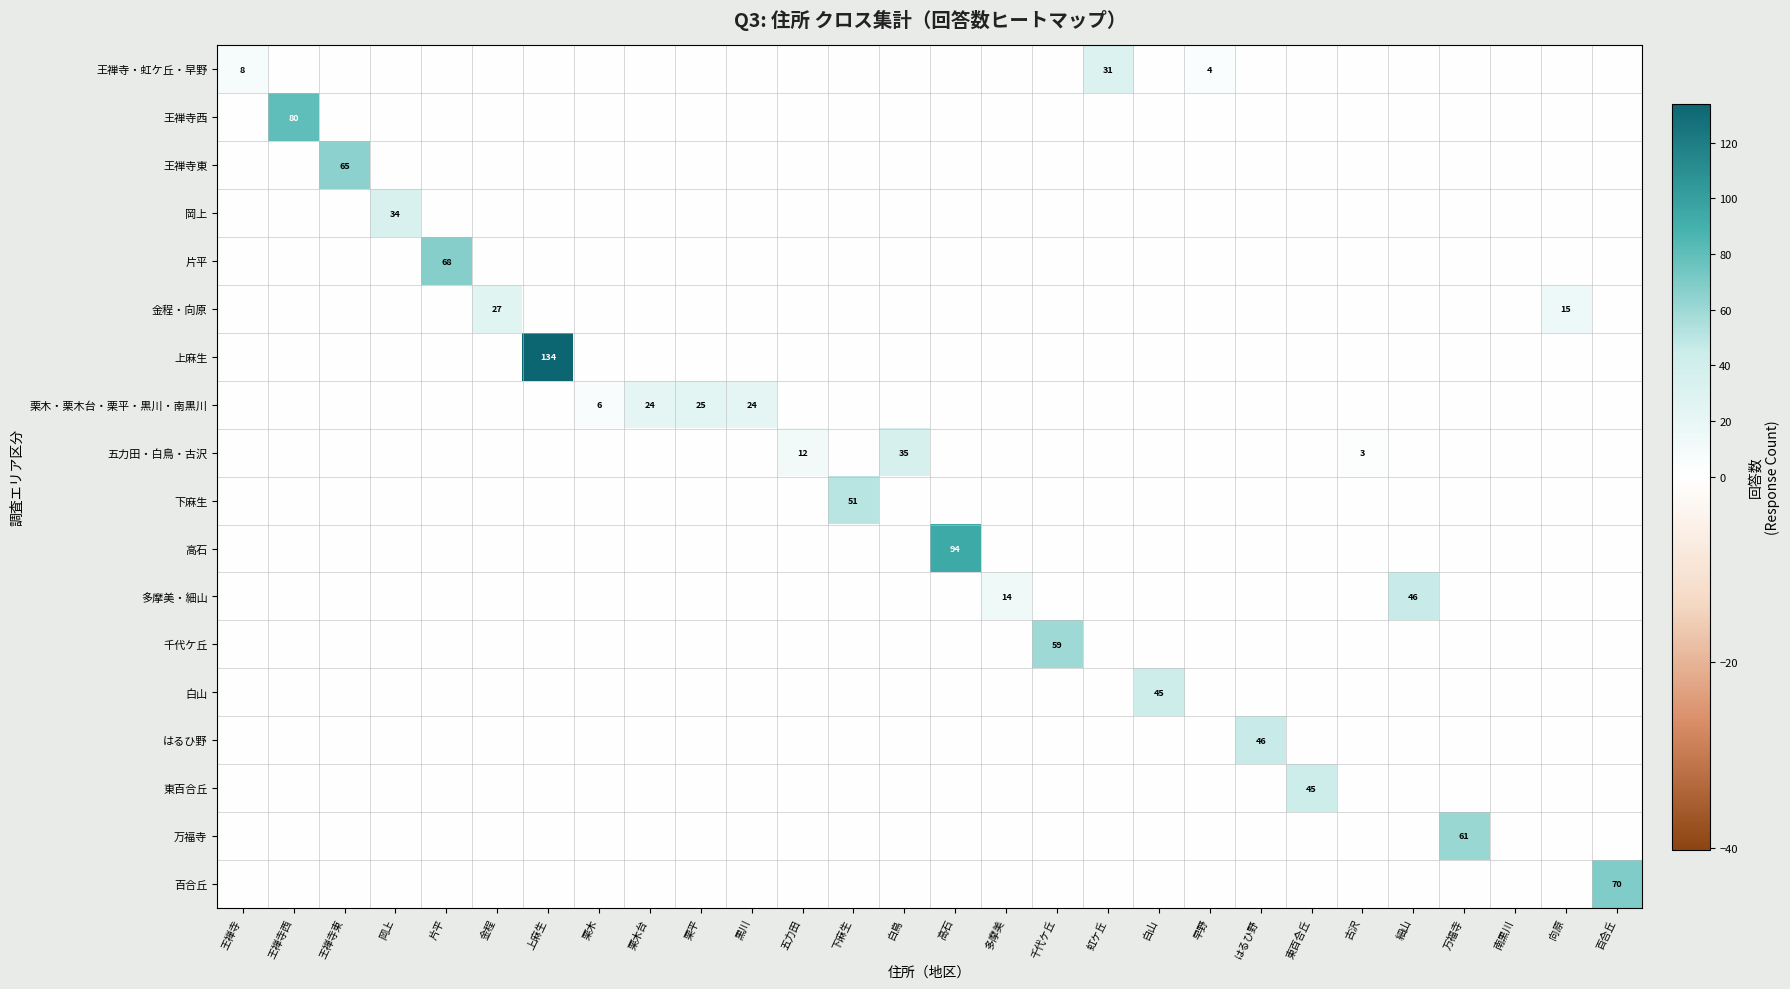

The 金程・向原 series shows 27 at 金程. True or false?

True